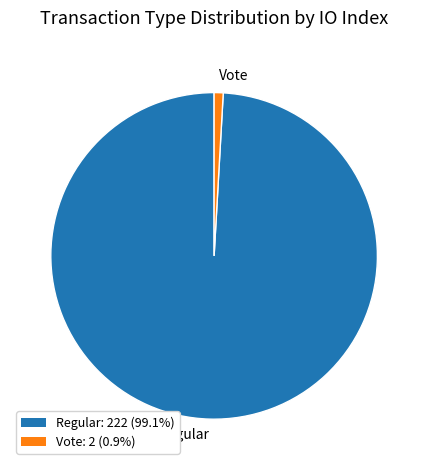

Between Vote and Regular, which is larger?

Regular